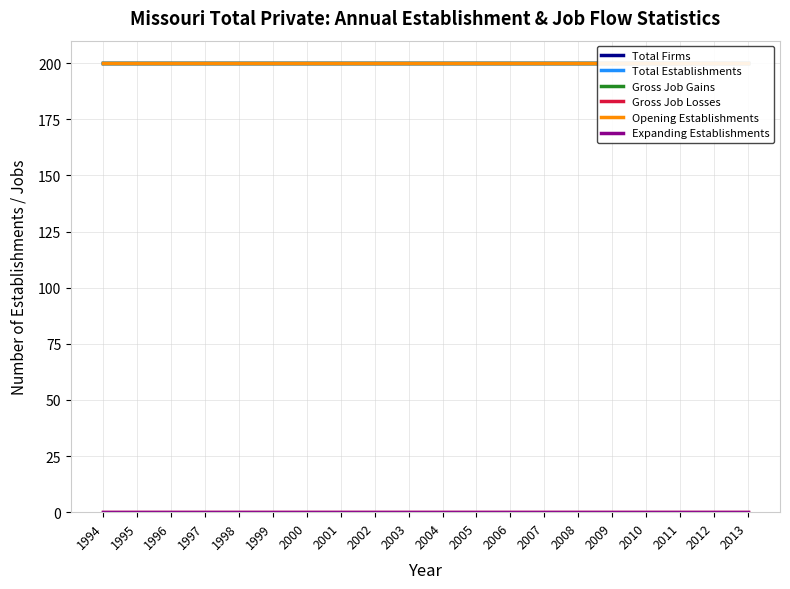

At 2010, list the series in order from largest to smallest.

Total Firms, Total Establishments, Gross Job Gains, Opening Establishments, Gross Job Losses, Expanding Establishments